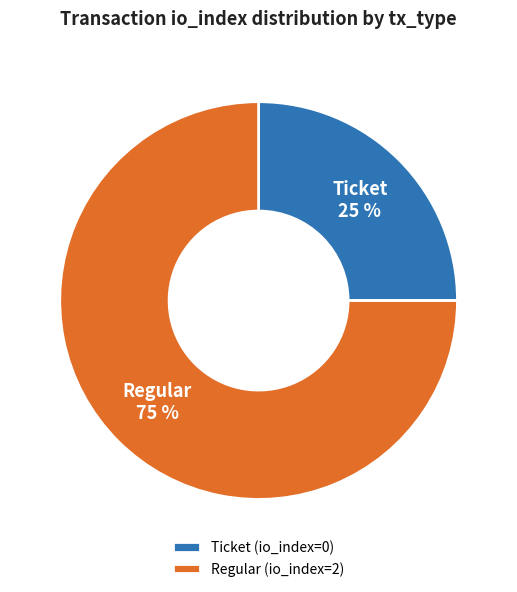

Between Regular (io_index=2) and Ticket (io_index=0), which is larger?

Regular (io_index=2)